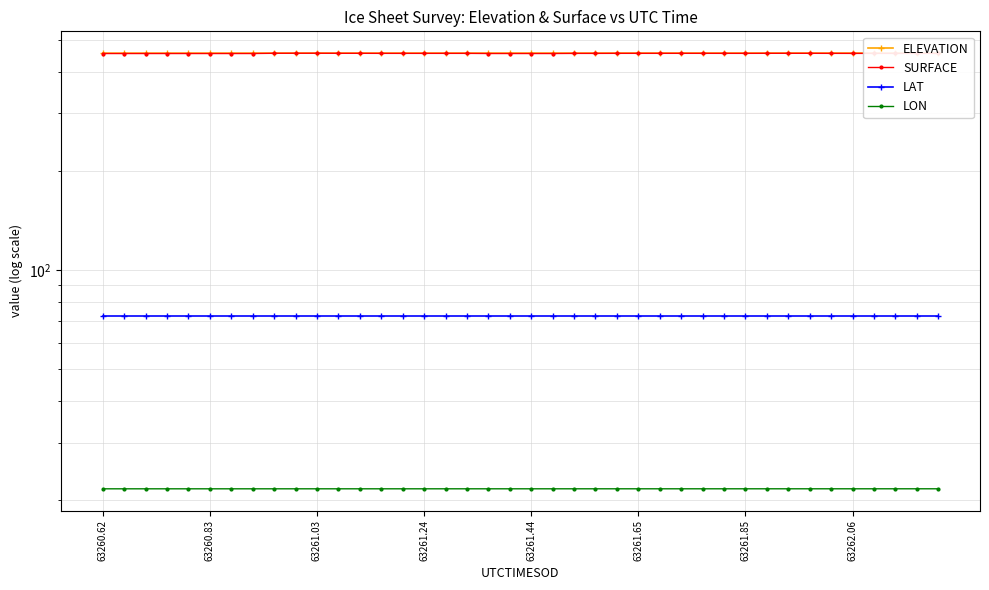

Which series has the widest spread of values?

SURFACE